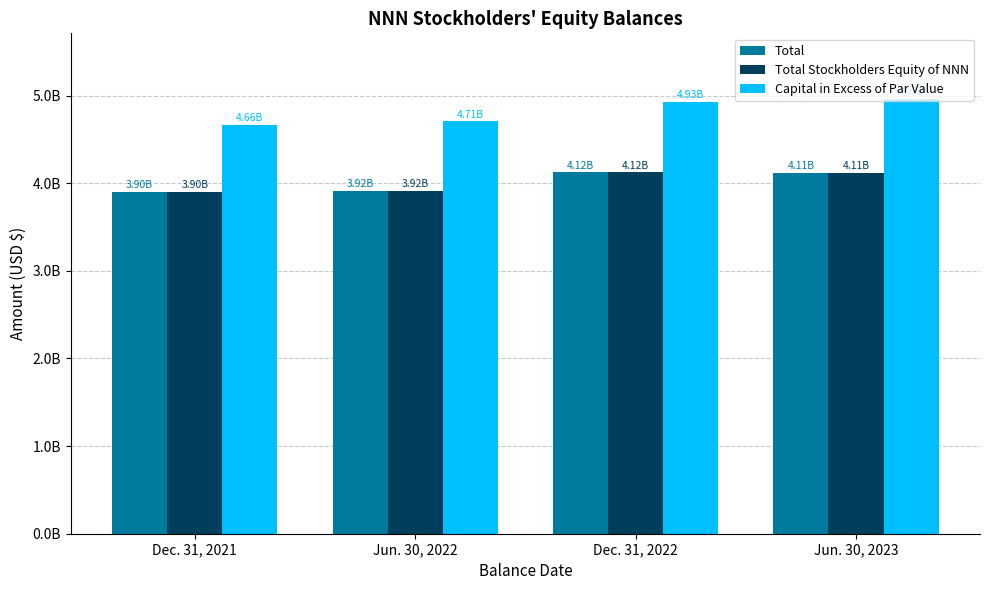

At how many categories does at least one series exceed 3992168569?

4